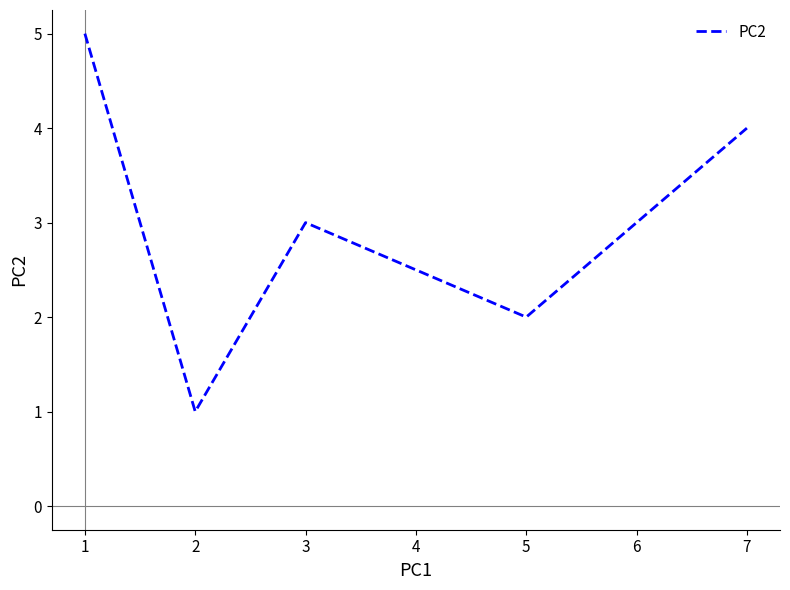

Reading left to right, transcribe all the data shown in this chart.

5	1	3	2	4